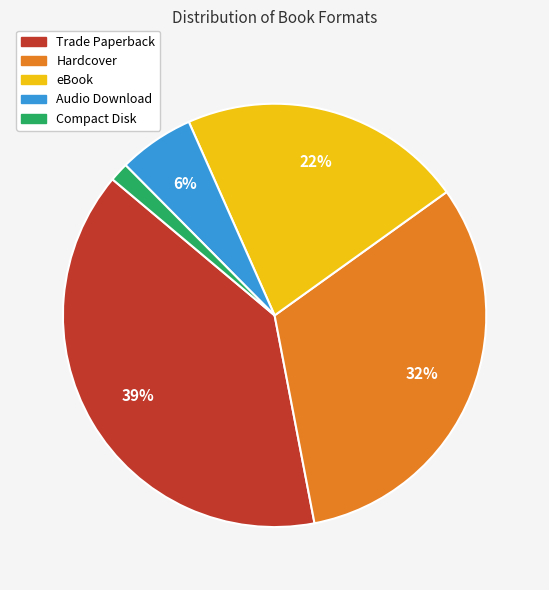

Is the sum of Audio Download and Trade Paperback greater than half?

No